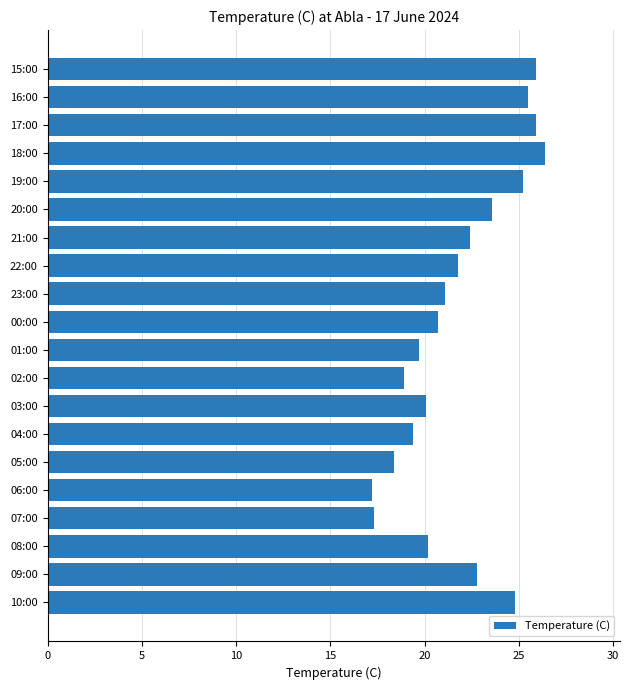

What is the difference between the second highest and minimum values?

8.7